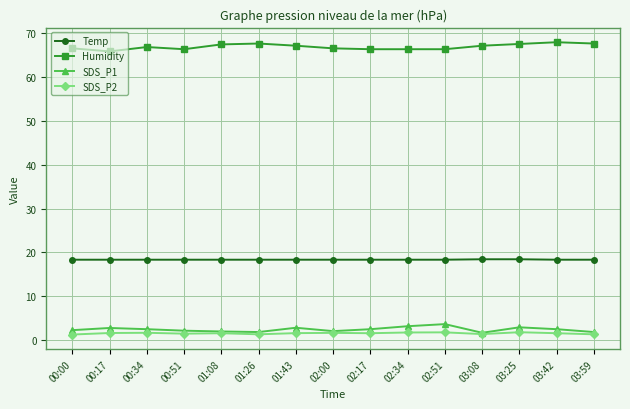

True or false: SDS_P2 and Humidity intersect in this chart.

False